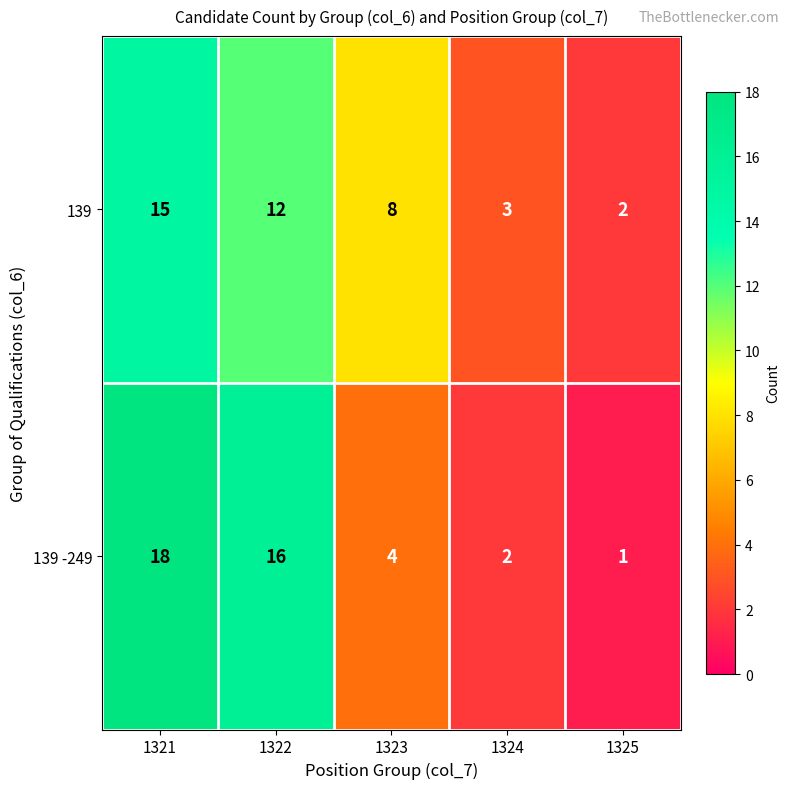

List the series in order of their overall mean, highest first.

139 -249, 139